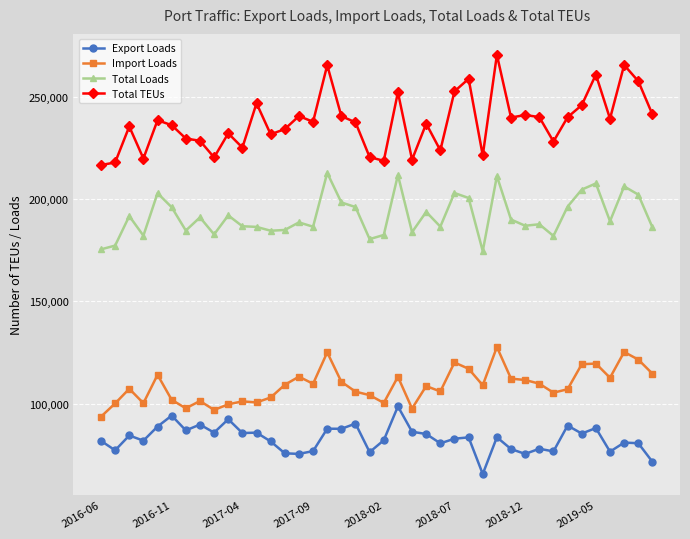

Rank the series by their average value, from lowest to highest.

Export Loads, Import Loads, Total Loads, Total TEUs